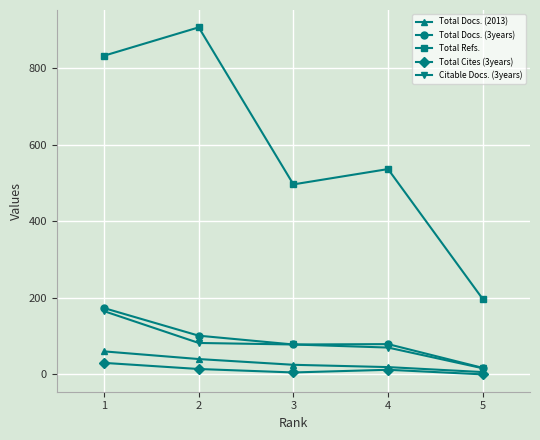

What is the minimum value for Total Refs.?

197